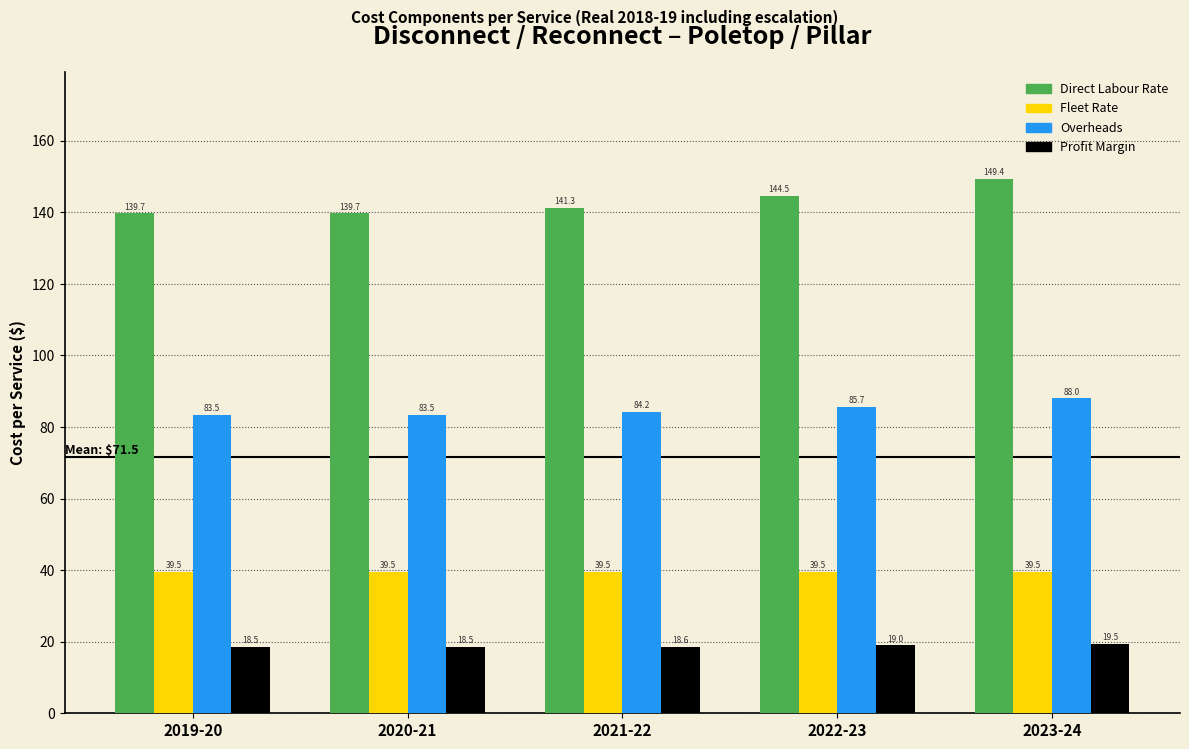

Reading right to left, list all the values displayed in this chart.

Direct Labour Rate: 149.4	144.5	141.3	139.7	139.7
Fleet Rate: 39.5	39.5	39.5	39.5	39.5
Overheads: 88.0	85.7	84.2	83.5	83.5
Profit Margin: 19.5	19.0	18.6	18.5	18.5